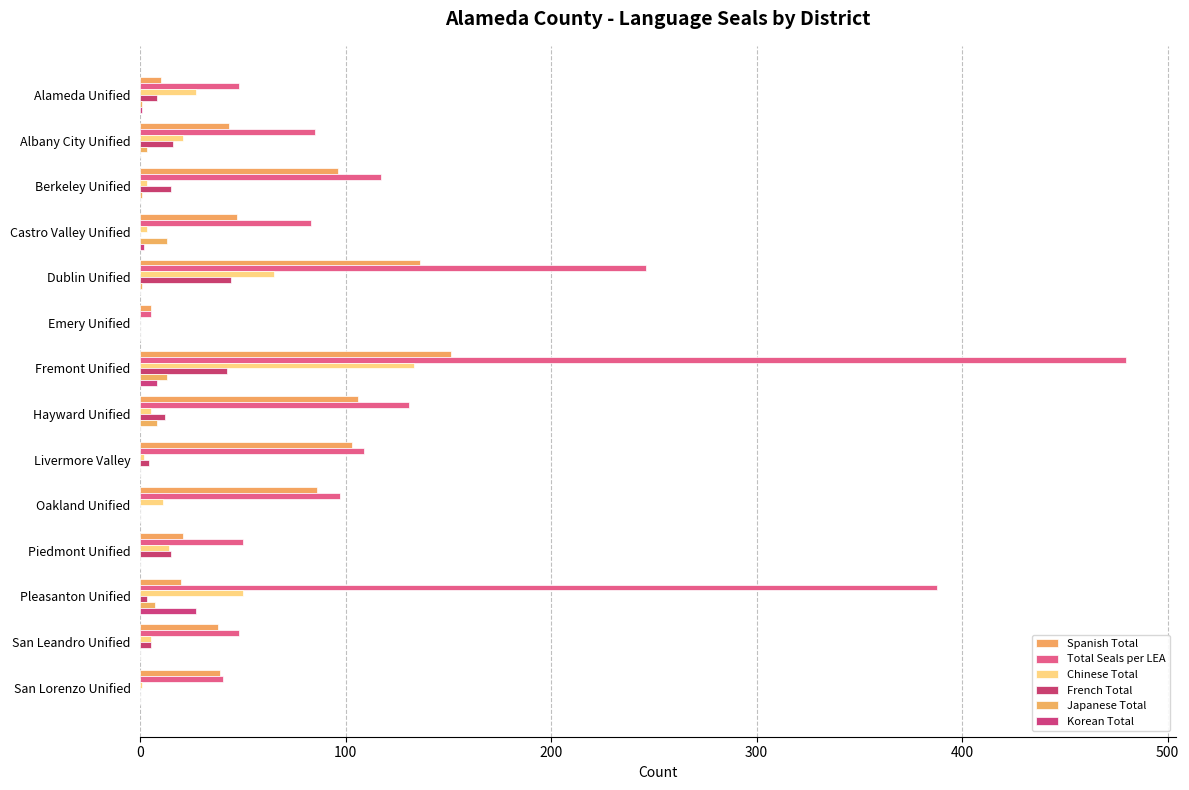

How many data points does each series have?

14